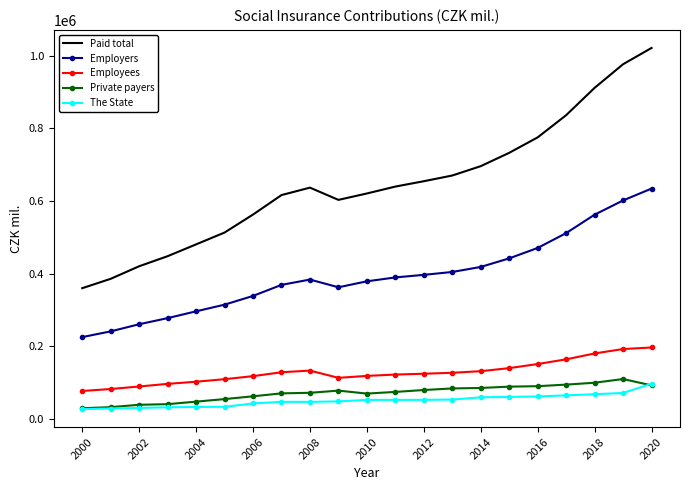

What is the highest value of the Employers series?

633979